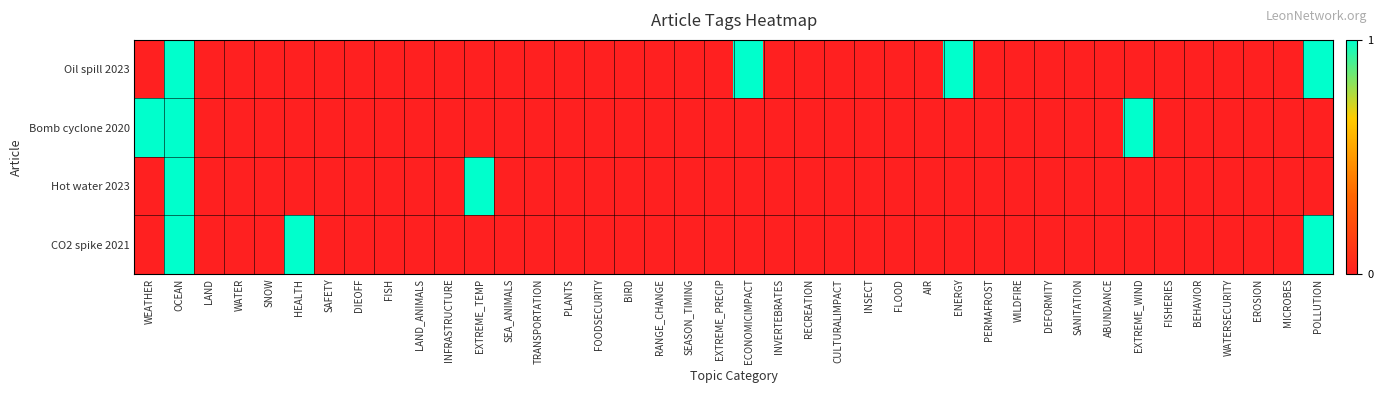

Reading right to left, extract all data points from this chart.

Oil spill 2023: POLLUTION=1	MICROBES=0	EROSION=0	WATERSECURITY=0	BEHAVIOR=0	FISHERIES=0	EXTREME_WIND=0	ABUNDANCE=0	SANITATION=0	DEFORMITY=0	WILDFIRE=0	PERMAFROST=0	ENERGY=1	AIR=0	FLOOD=0	INSECT=0	CULTURALIMPACT=0	RECREATION=0	INVERTEBRATES=0	ECONOMICIMPACT=1	EXTREME_PRECIP=0	SEASON_TIMING=0	RANGE_CHANGE=0	BIRD=0	FOODSECURITY=0	PLANTS=0	TRANSPORTATION=0	SEA_ANIMALS=0	EXTREME_TEMP=0	INFRASTRUCTURE=0	LAND_ANIMALS=0	FISH=0	DIEOFF=0	SAFETY=0	HEALTH=0	SNOW=0	WATER=0	LAND=0	OCEAN=1	WEATHER=0
Bomb cyclone 2020: POLLUTION=0	MICROBES=0	EROSION=0	WATERSECURITY=0	BEHAVIOR=0	FISHERIES=0	EXTREME_WIND=1	ABUNDANCE=0	SANITATION=0	DEFORMITY=0	WILDFIRE=0	PERMAFROST=0	ENERGY=0	AIR=0	FLOOD=0	INSECT=0	CULTURALIMPACT=0	RECREATION=0	INVERTEBRATES=0	ECONOMICIMPACT=0	EXTREME_PRECIP=0	SEASON_TIMING=0	RANGE_CHANGE=0	BIRD=0	FOODSECURITY=0	PLANTS=0	TRANSPORTATION=0	SEA_ANIMALS=0	EXTREME_TEMP=0	INFRASTRUCTURE=0	LAND_ANIMALS=0	FISH=0	DIEOFF=0	SAFETY=0	HEALTH=0	SNOW=0	WATER=0	LAND=0	OCEAN=1	WEATHER=1
Hot water 2023: POLLUTION=0	MICROBES=0	EROSION=0	WATERSECURITY=0	BEHAVIOR=0	FISHERIES=0	EXTREME_WIND=0	ABUNDANCE=0	SANITATION=0	DEFORMITY=0	WILDFIRE=0	PERMAFROST=0	ENERGY=0	AIR=0	FLOOD=0	INSECT=0	CULTURALIMPACT=0	RECREATION=0	INVERTEBRATES=0	ECONOMICIMPACT=0	EXTREME_PRECIP=0	SEASON_TIMING=0	RANGE_CHANGE=0	BIRD=0	FOODSECURITY=0	PLANTS=0	TRANSPORTATION=0	SEA_ANIMALS=0	EXTREME_TEMP=1	INFRASTRUCTURE=0	LAND_ANIMALS=0	FISH=0	DIEOFF=0	SAFETY=0	HEALTH=0	SNOW=0	WATER=0	LAND=0	OCEAN=1	WEATHER=0
CO2 spike 2021: POLLUTION=1	MICROBES=0	EROSION=0	WATERSECURITY=0	BEHAVIOR=0	FISHERIES=0	EXTREME_WIND=0	ABUNDANCE=0	SANITATION=0	DEFORMITY=0	WILDFIRE=0	PERMAFROST=0	ENERGY=0	AIR=0	FLOOD=0	INSECT=0	CULTURALIMPACT=0	RECREATION=0	INVERTEBRATES=0	ECONOMICIMPACT=0	EXTREME_PRECIP=0	SEASON_TIMING=0	RANGE_CHANGE=0	BIRD=0	FOODSECURITY=0	PLANTS=0	TRANSPORTATION=0	SEA_ANIMALS=0	EXTREME_TEMP=0	INFRASTRUCTURE=0	LAND_ANIMALS=0	FISH=0	DIEOFF=0	SAFETY=0	HEALTH=1	SNOW=0	WATER=0	LAND=0	OCEAN=1	WEATHER=0